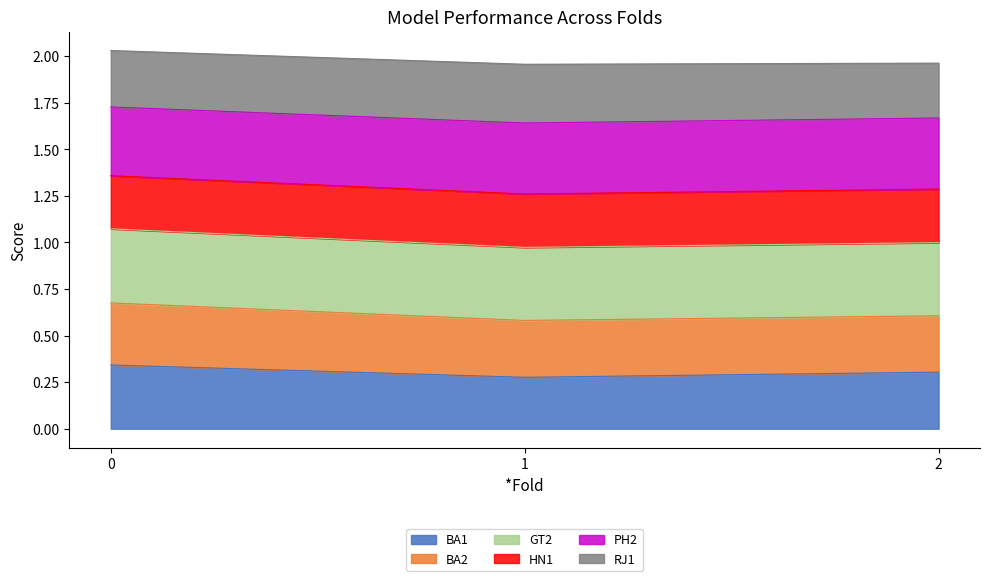

At which label does BA2 reach its minimum?

1